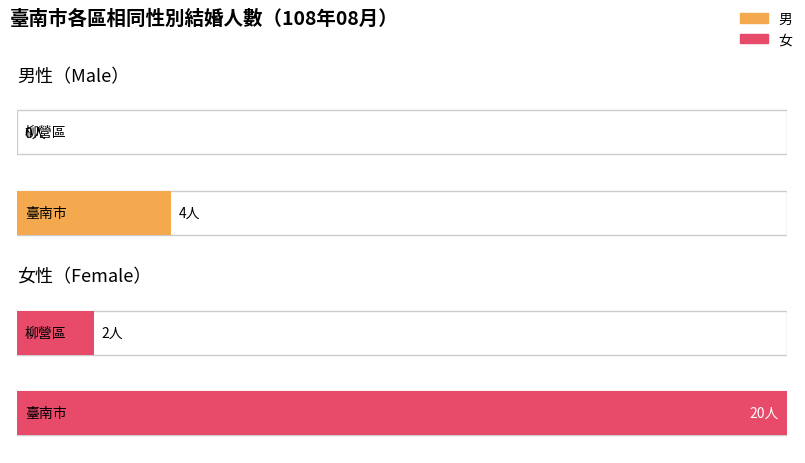

What are all the series names shown in the legend?

男, 女